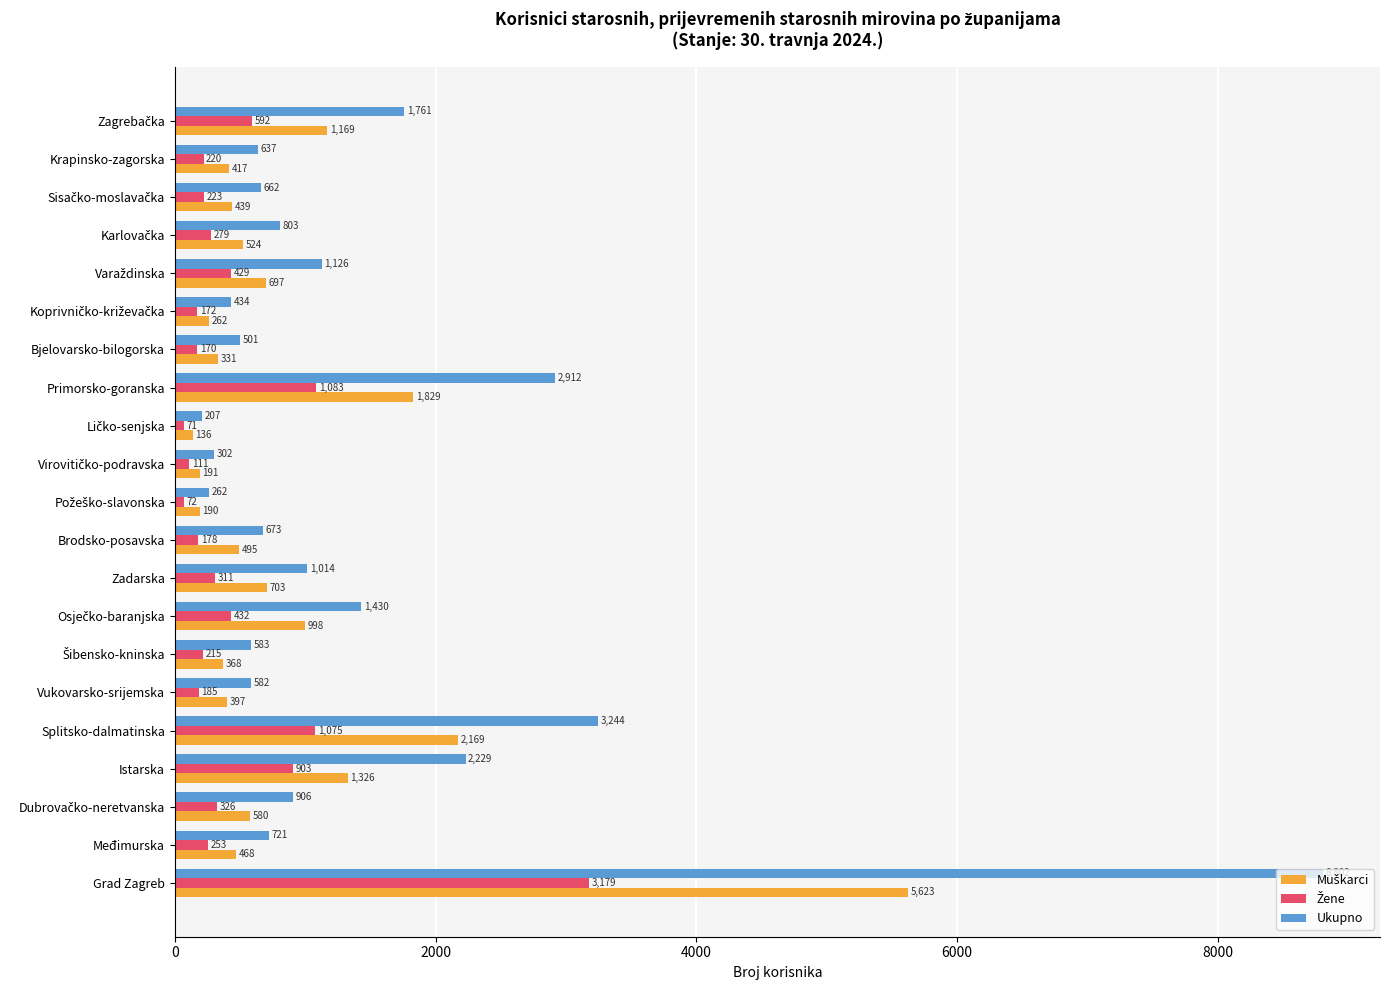

Which series has the largest total across all categories?

Ukupno